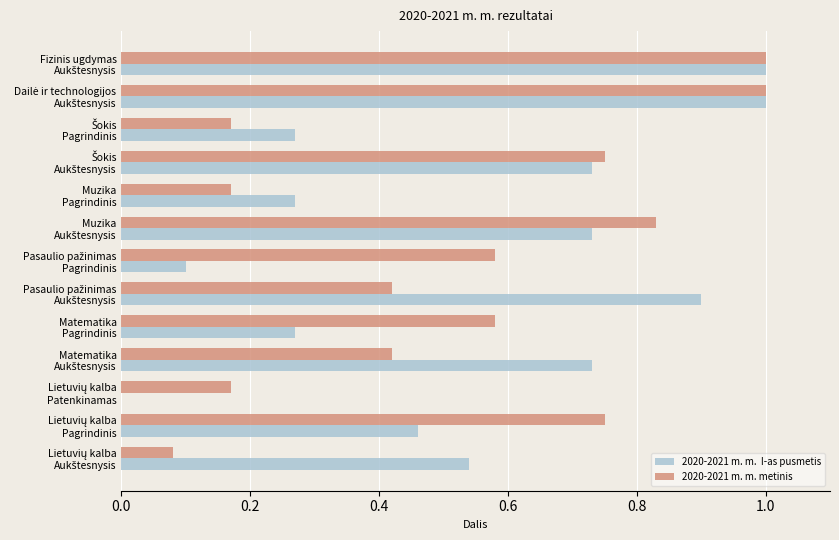

What is the maximum value shown in the chart?

1.0